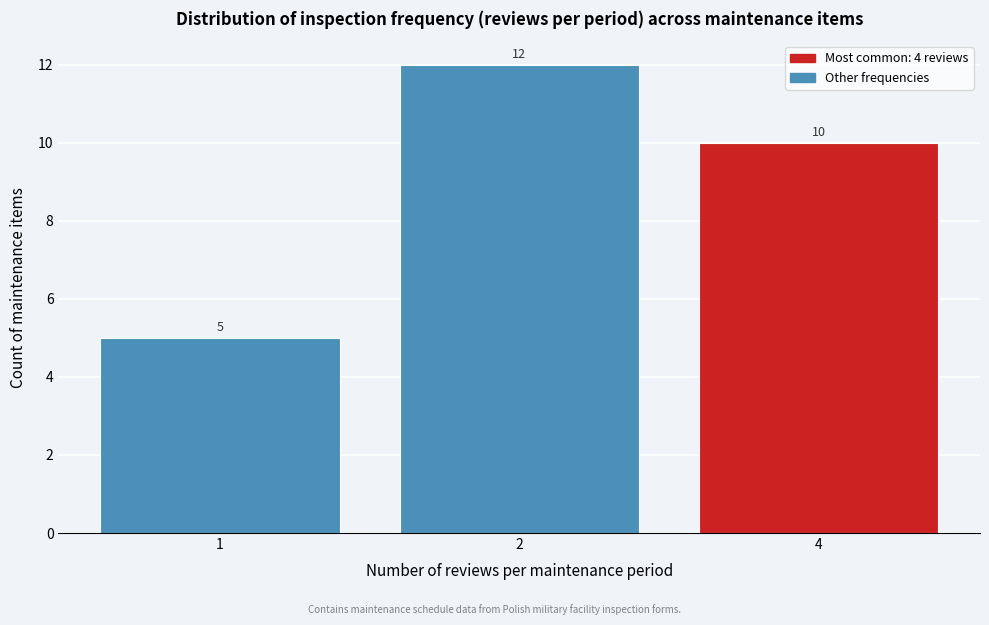

Reading left to right, transcribe all the data shown in this chart.

1=5	2=12	4=10